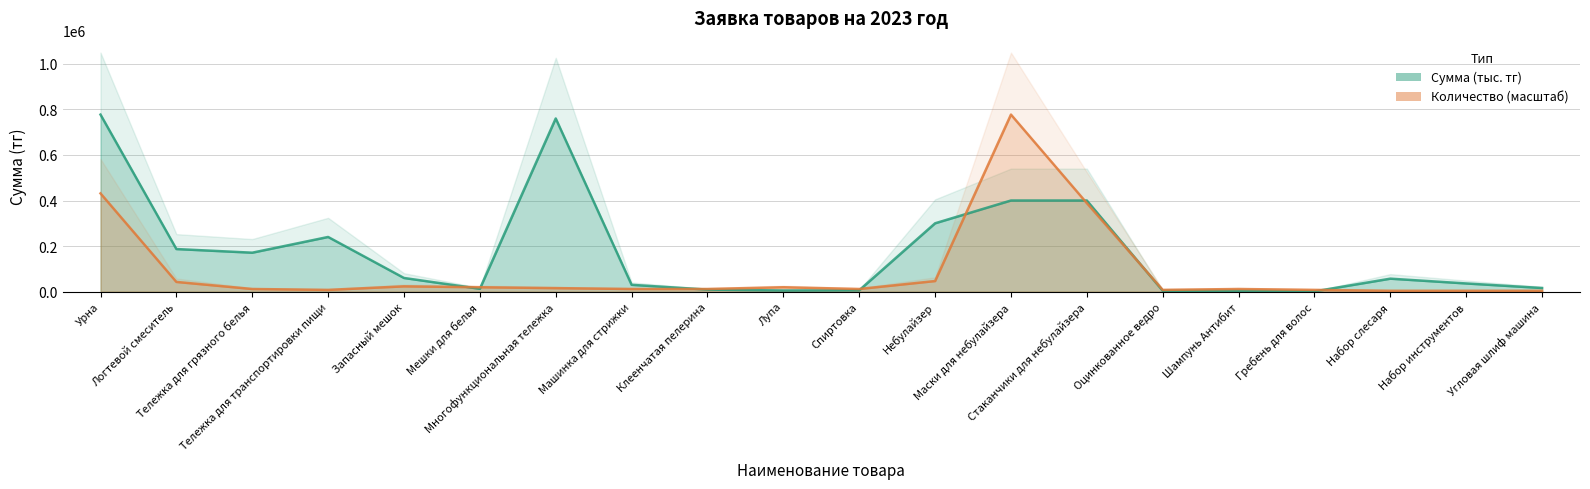

At which category is the sum across all series the highest?

Урна